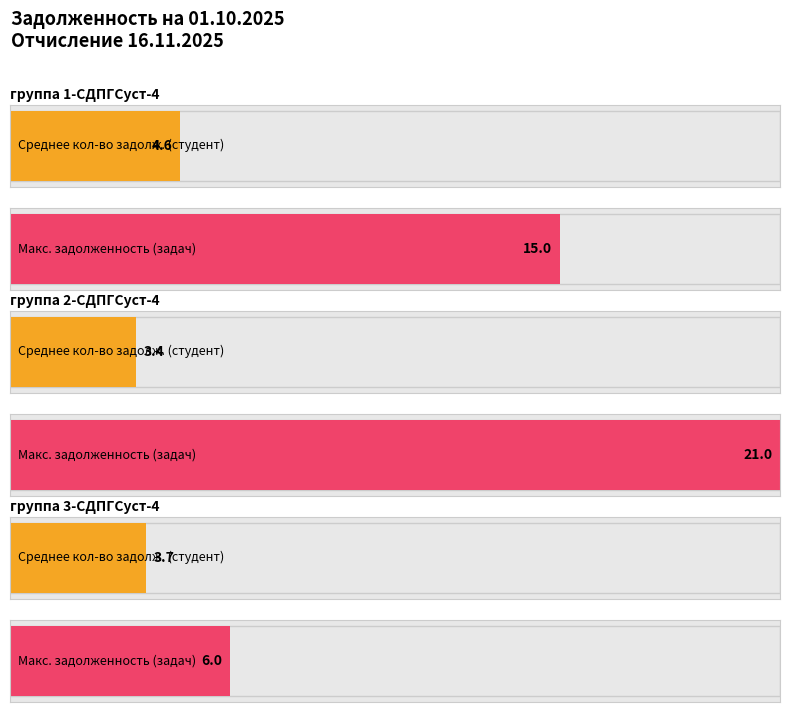

Between группа 2-СДПГСуст-4 and группа 3-СДПГСуст-4, which is larger?

группа 2-СДПГСуст-4